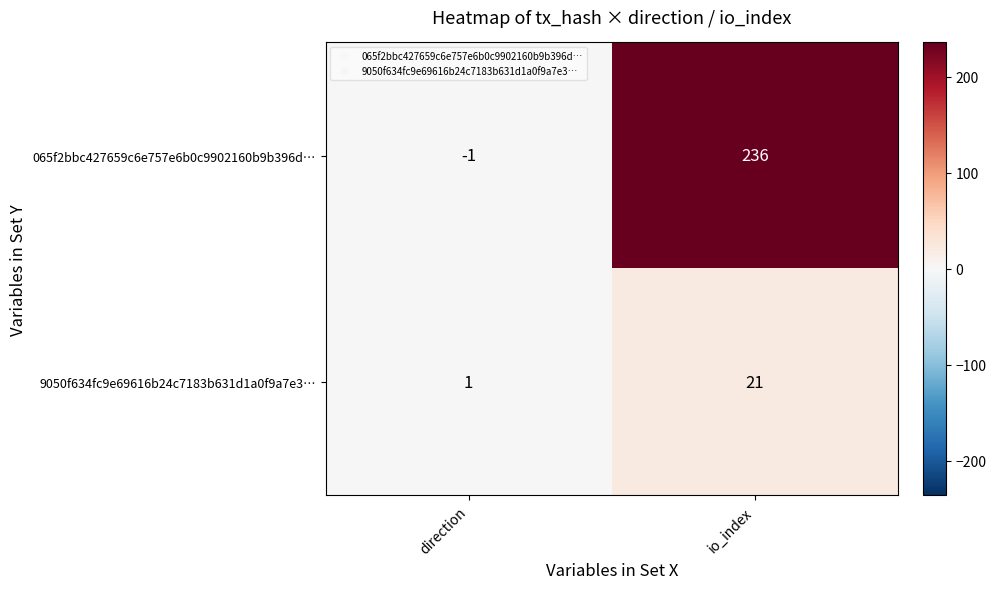

What is the highest value of the 065f2bbc427659c6e757e6b0c9902160b9b396d… series?

236